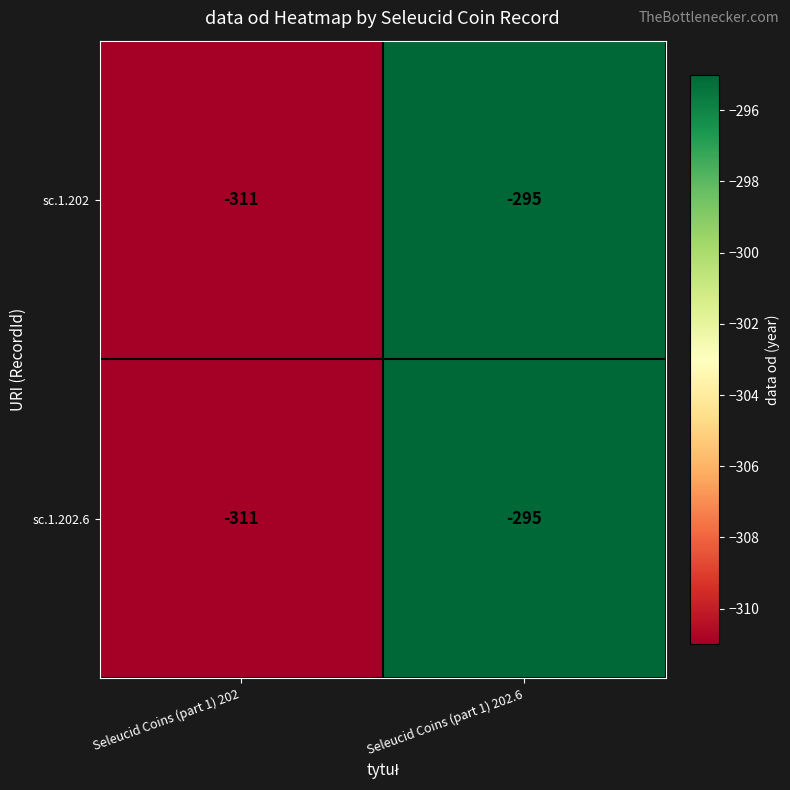

Rank the categories by sc.1.202.6 value from lowest to highest.

Seleucid Coins (part 1) 202, Seleucid Coins (part 1) 202.6